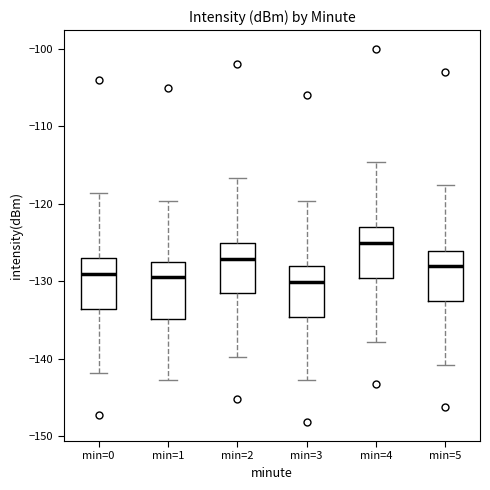

Reading left to right, read every box against the y-axis: the position of its median line, the range the box covers, and the ends of its whiskers. The values are not printed on the chart, so give them approximately, as read against the axis.

min=0: median -129, box -134 to -127, whiskers -142 to -119
min=1: median -129, box -135 to -127, whiskers -143 to -120
min=2: median -127, box -132 to -125, whiskers -140 to -117
min=3: median -130, box -135 to -128, whiskers -143 to -120
min=4: median -125, box -130 to -123, whiskers -138 to -115
min=5: median -128, box -133 to -126, whiskers -141 to -118